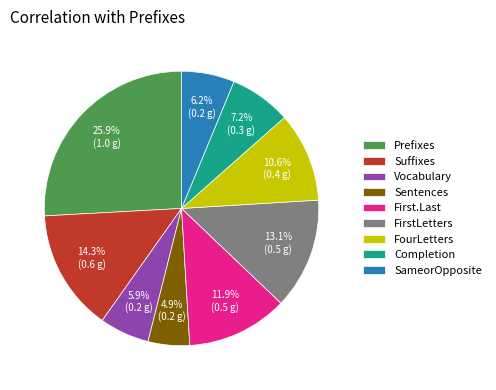

Which category has the biggest portion of the pie?

Prefixes